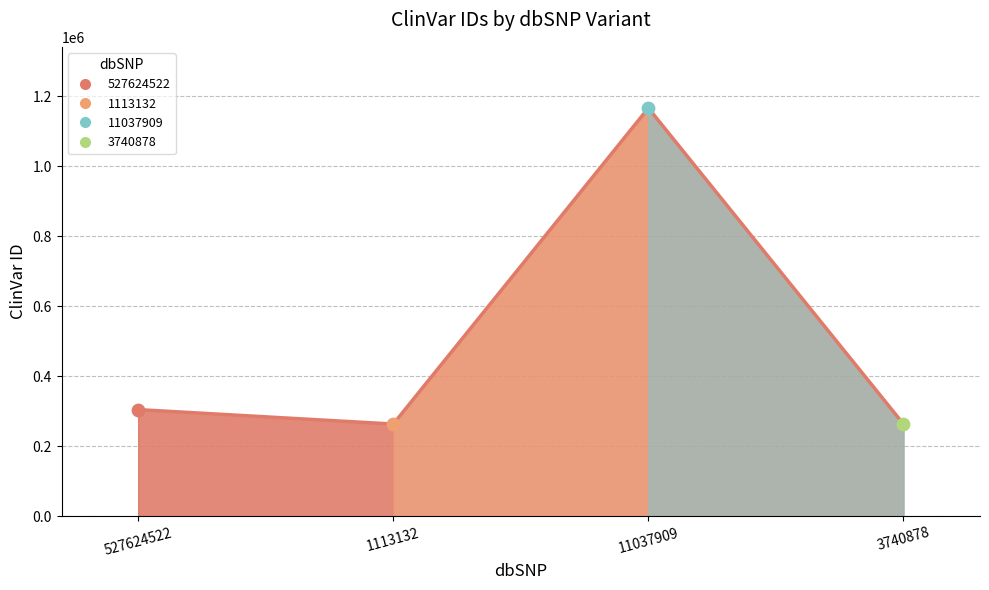

Which has a higher value, 3740878 or 1113132?

3740878